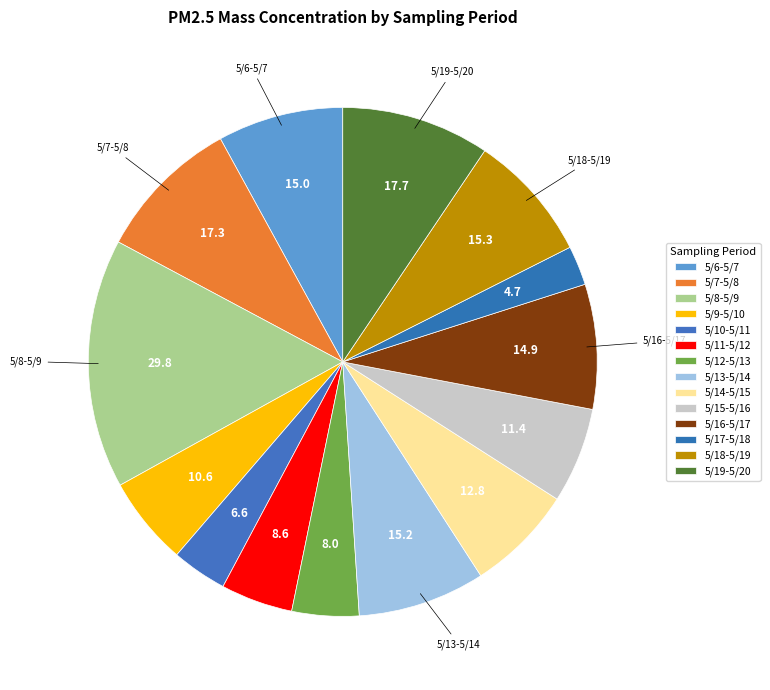

What percentage is NOT represented by 5/17-5/18?

97.5%